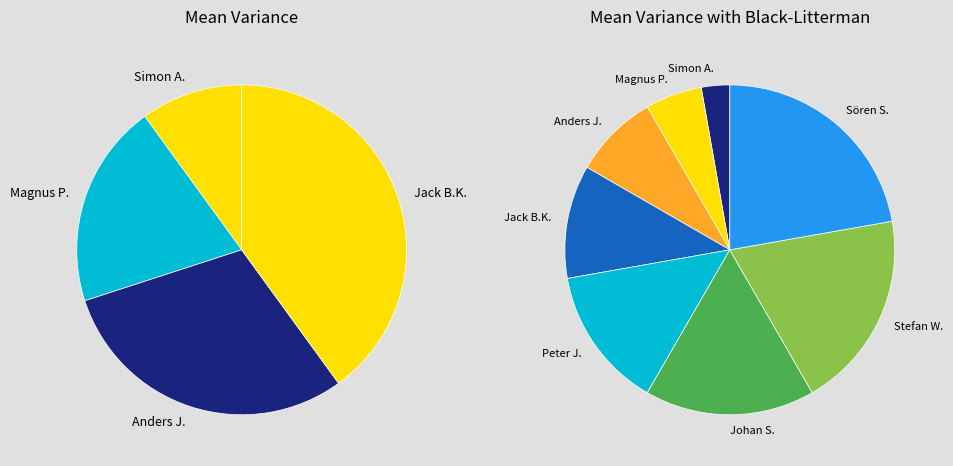

Count the number of slices in the pie.

8